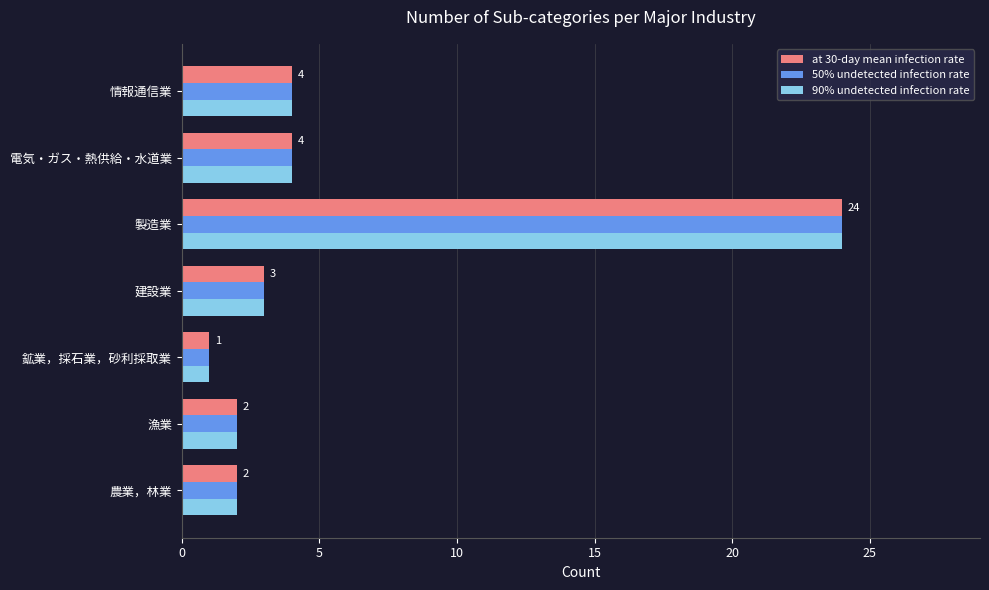

At which label does 90% undetected infection rate reach its peak?

製造業